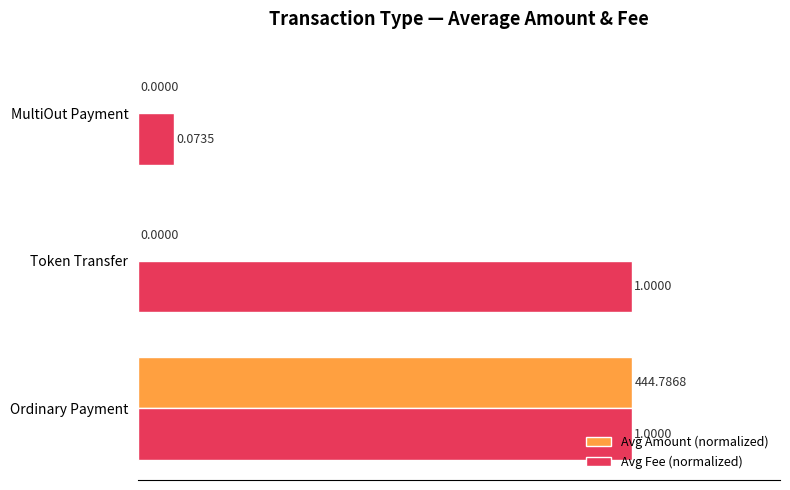

What are all the series names shown in the legend?

Avg Amount (normalized), Avg Fee (normalized)